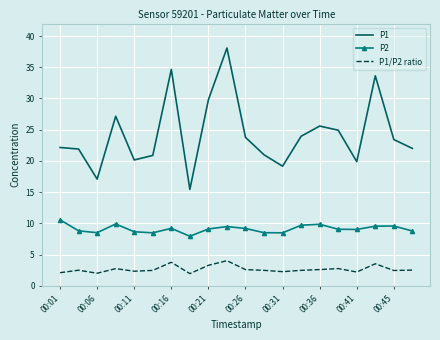

Rank the series by their maximum value, from highest to lowest.

P1, P2, P1/P2 ratio